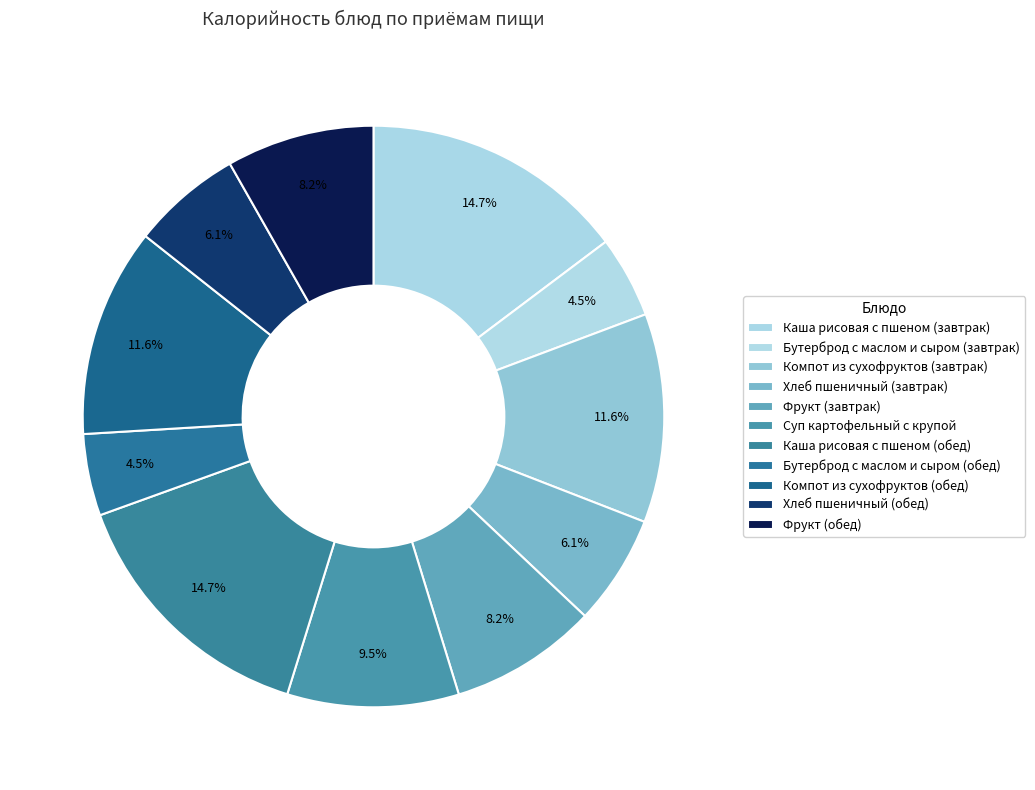

Is it true that Компот из сухофруктов (обед) is 3% of the pie?

False